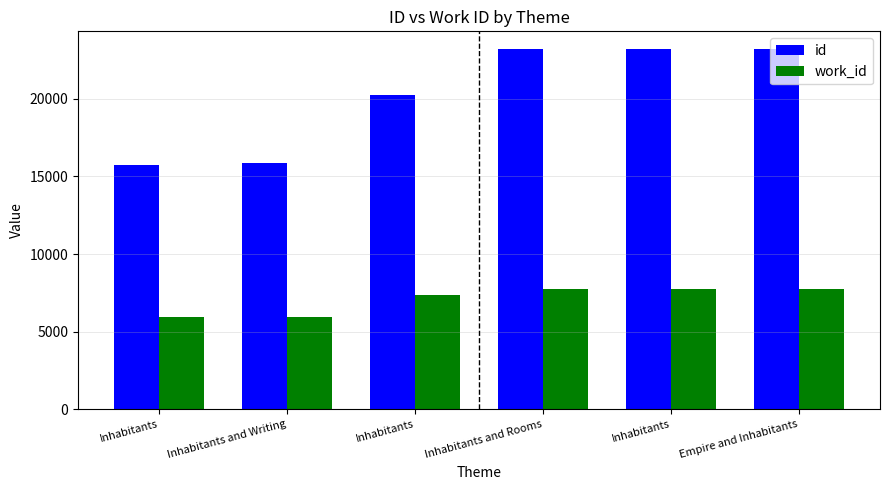

How many data points in work_id are less than 7762?

3